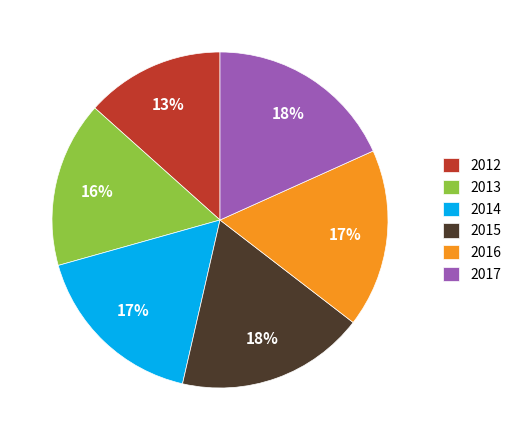

Does any single category account for the majority?

No